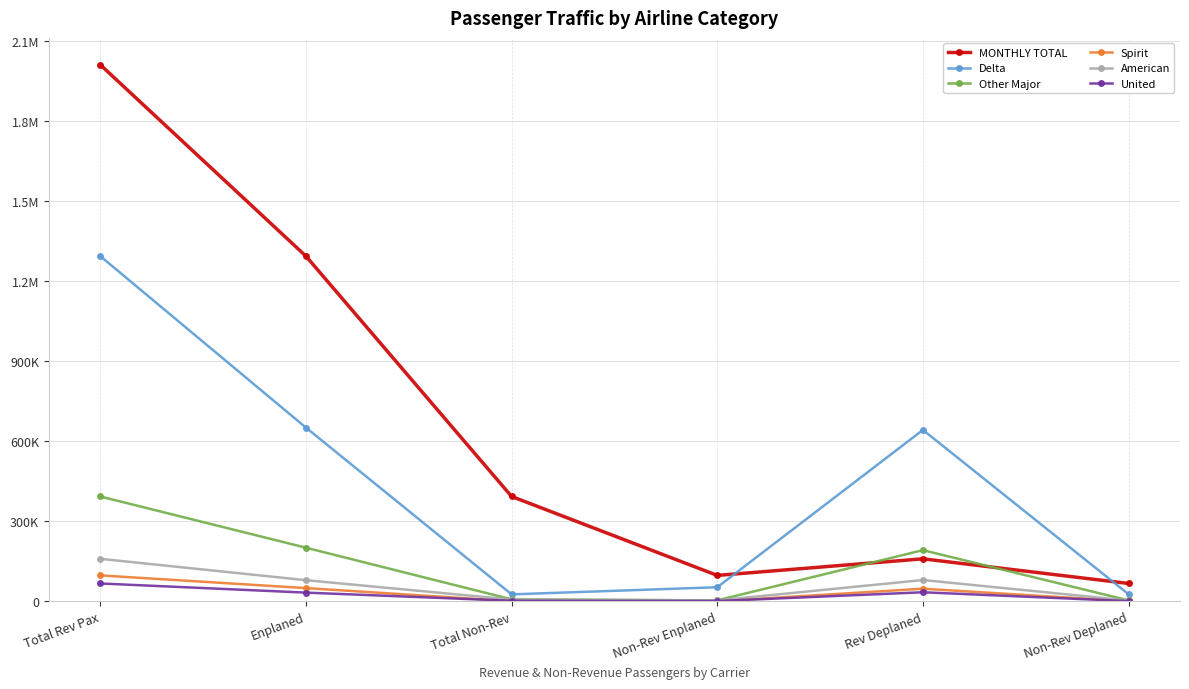

Does the chart have visible grid lines?

Yes